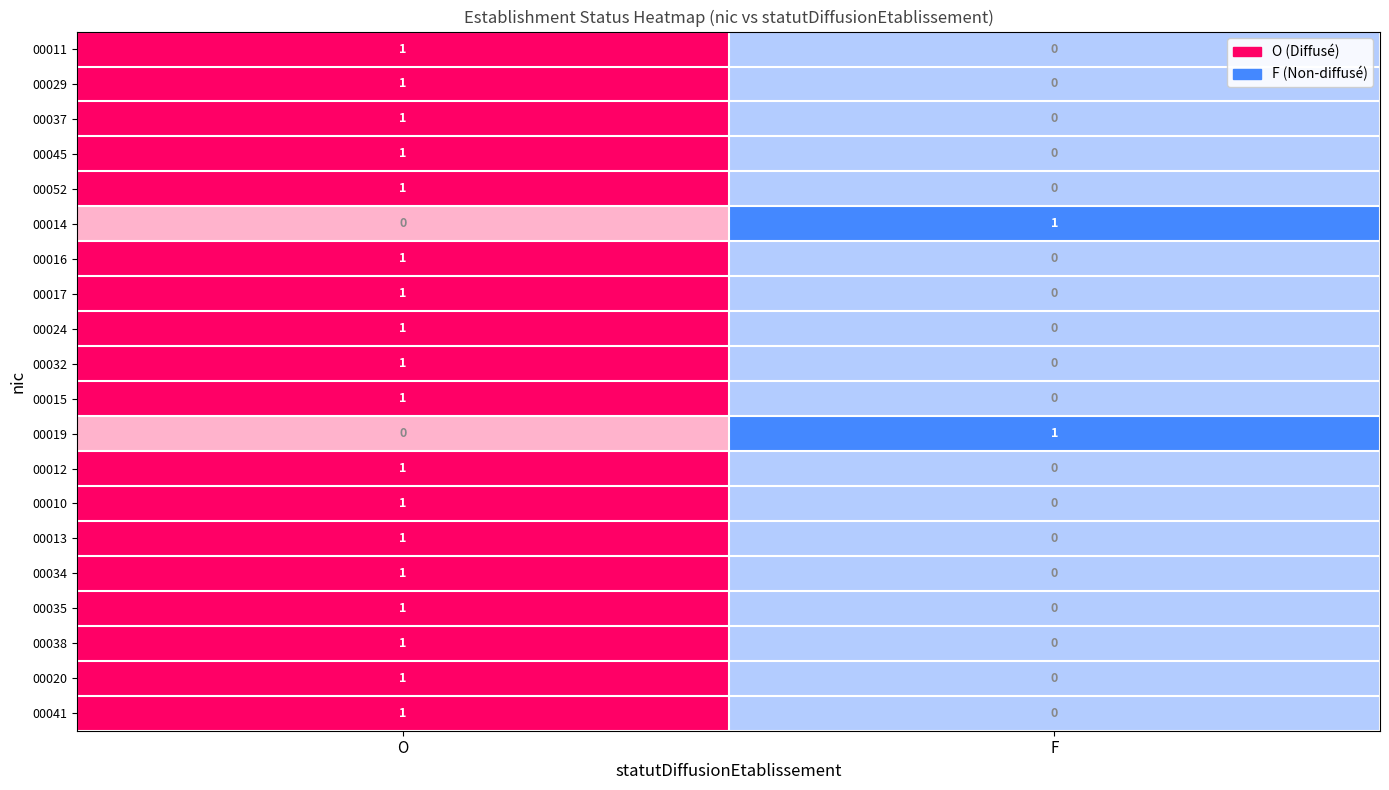

Count the 00045 values in the range 0 to 1.

2